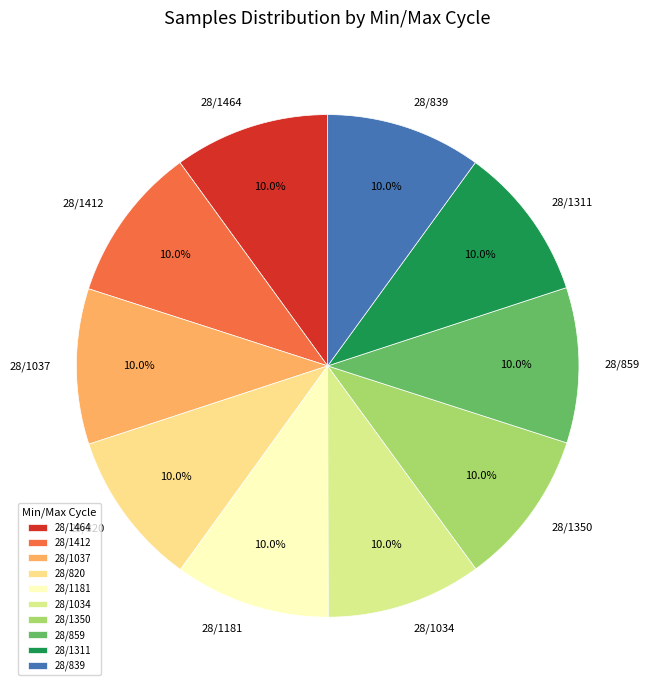

How much of the chart is everything except 28/839?

90.0%